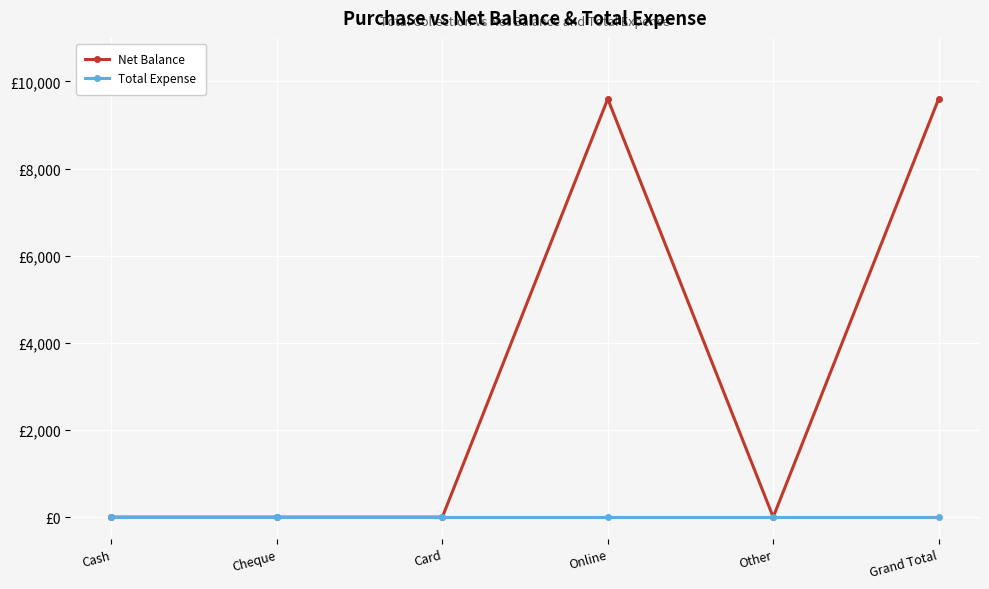

Reading left to right, what are all the values shown in this chart?

Net Balance: Cash=0	Cheque=0	Card=0	Online=9600	Other=0	Grand Total=9600
Total Expense: Cash=0	Cheque=0	Card=0	Online=0	Other=0	Grand Total=0